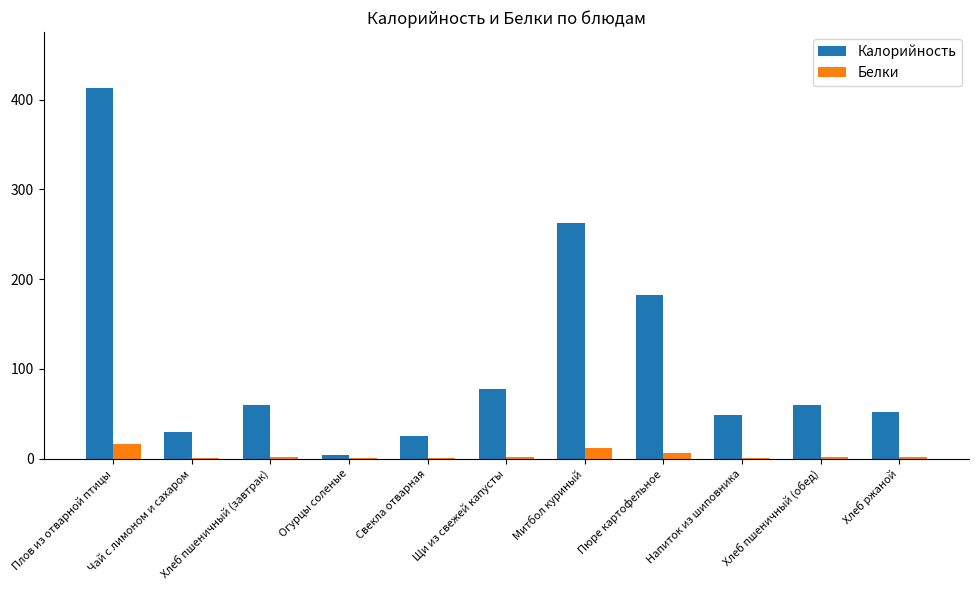

Is it true that Калорийность equals 87.7 at Хлеб пшеничный (обед)?

False